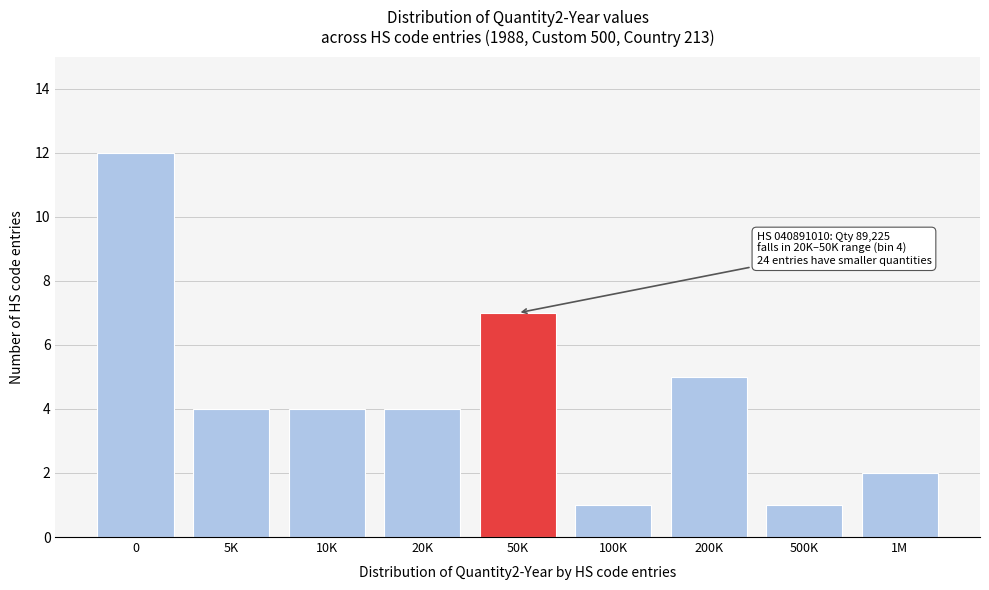

Reading right to left, list all the values displayed in this chart.

2	1	5	1	7	4	4	4	12